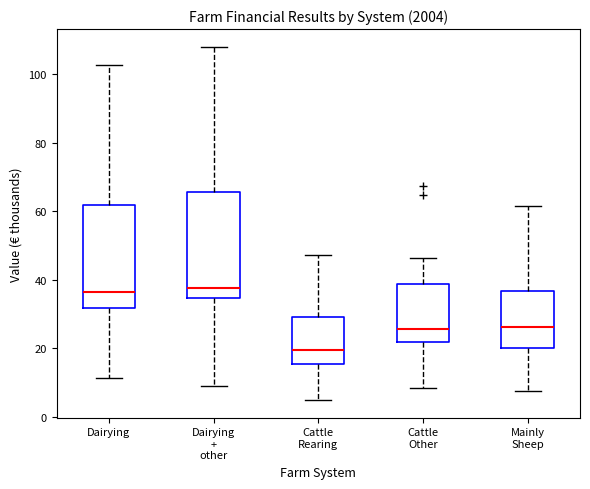

Where does the median line of the box for Cattle Other sit on the y-axis? The values are not printed on the chart, so give them approximately, as read against the axis.

26